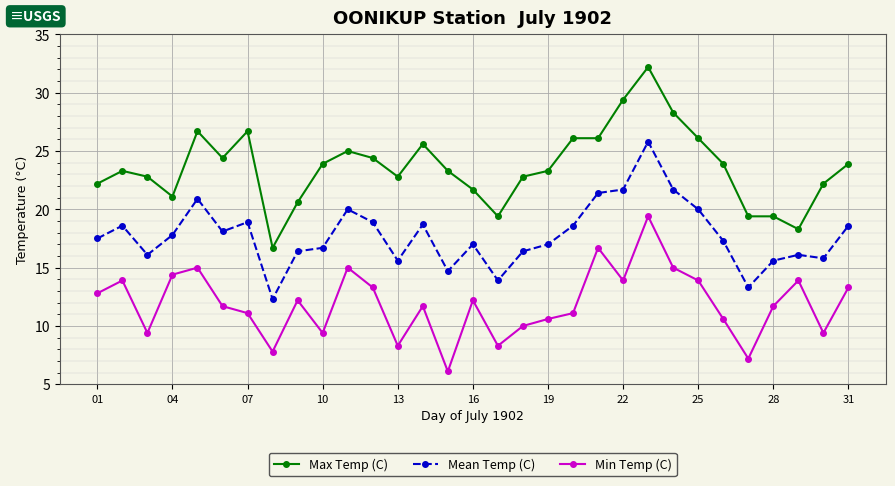

Does the chart display data point markers on the line(s)?

Yes